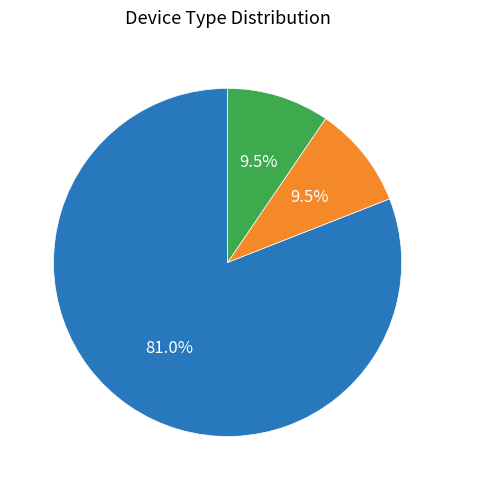

What is the total percentage of Cooler and Health Suite?

90.5%